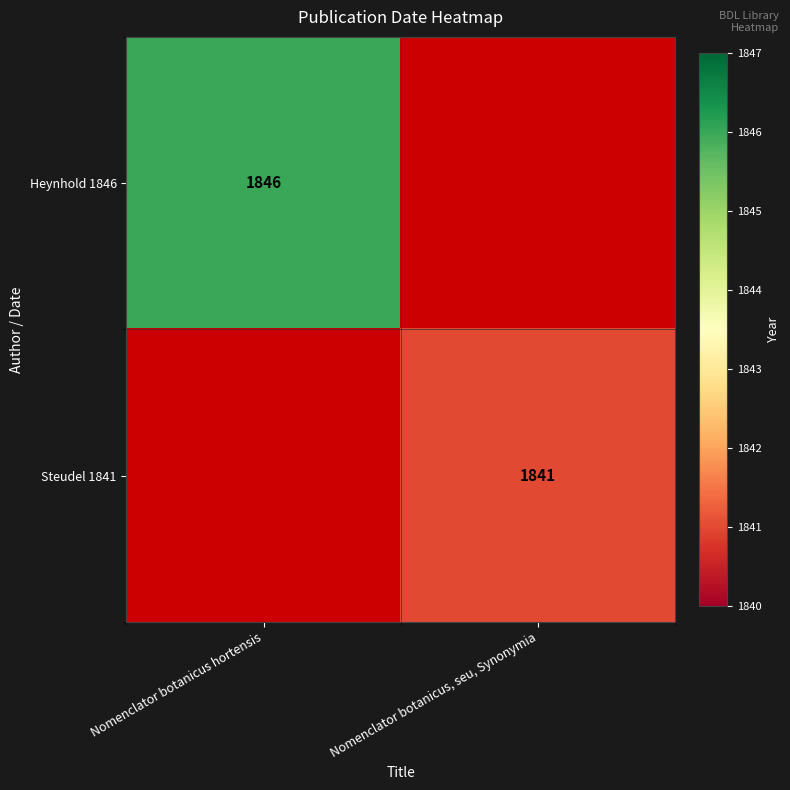

The Heynhold 1846 series shows 2818 at Nomenclator botanicus hortensis. True or false?

False